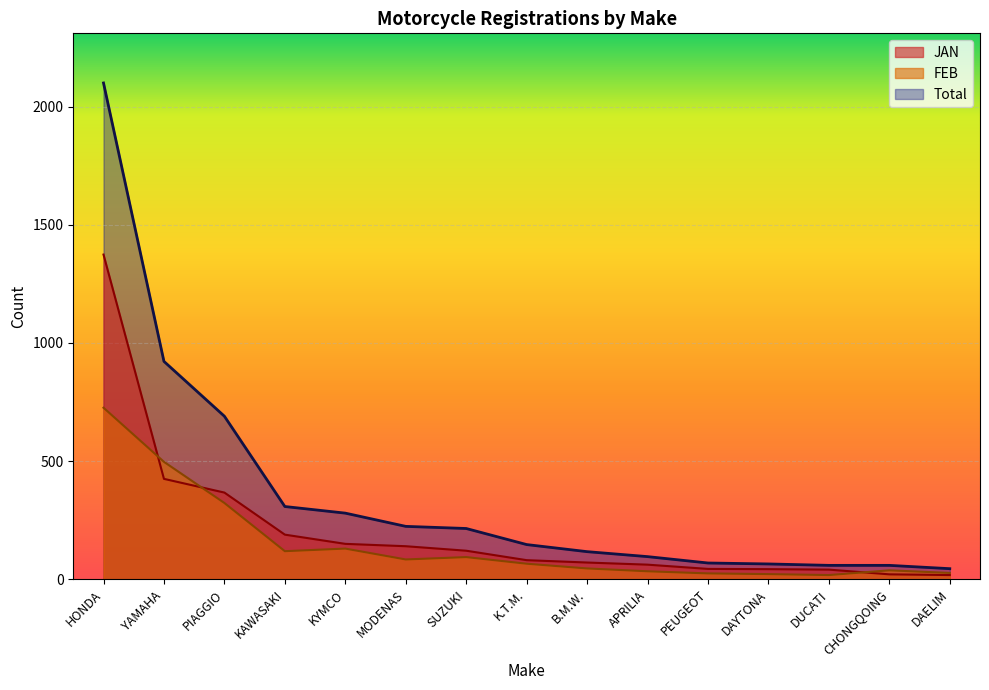

Reading left to right, transcribe all the data shown in this chart.

JAN: HONDA=1374	YAMAHA=425	PIAGGIO=367	KAWASAKI=189	KYMCO=150	MODENAS=140	SUZUKI=121	K.T.M.=81	B.M.W.=71	APRILIA=62	PEUGEOT=44	DAYTONA=43	DUCATI=41	CHONGQOING=21	DAELIM=18
FEB: HONDA=726	YAMAHA=497	PIAGGIO=323	KAWASAKI=119	KYMCO=130	MODENAS=84	SUZUKI=94	K.T.M.=66	B.M.W.=46	APRILIA=34	PEUGEOT=25	DAYTONA=22	DUCATI=18	CHONGQOING=38	DAELIM=27
Total: HONDA=2100	YAMAHA=922	PIAGGIO=690	KAWASAKI=308	KYMCO=280	MODENAS=224	SUZUKI=215	K.T.M.=147	B.M.W.=117	APRILIA=96	PEUGEOT=69	DAYTONA=65	DUCATI=59	CHONGQOING=59	DAELIM=45